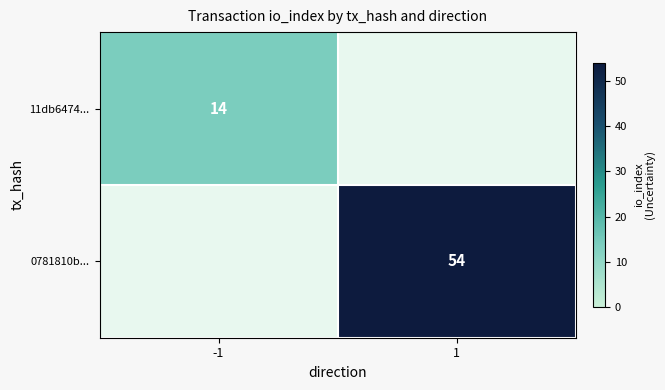

True or false: 0781810b... has a value of 73 at 1.

False